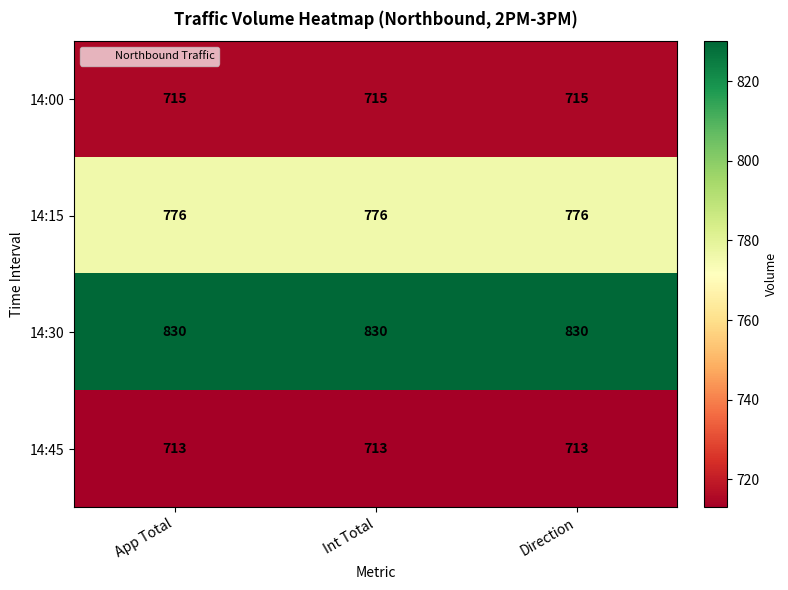

Rank the series at Int Total from lowest to highest value.

14:45, 14:00, 14:15, 14:30